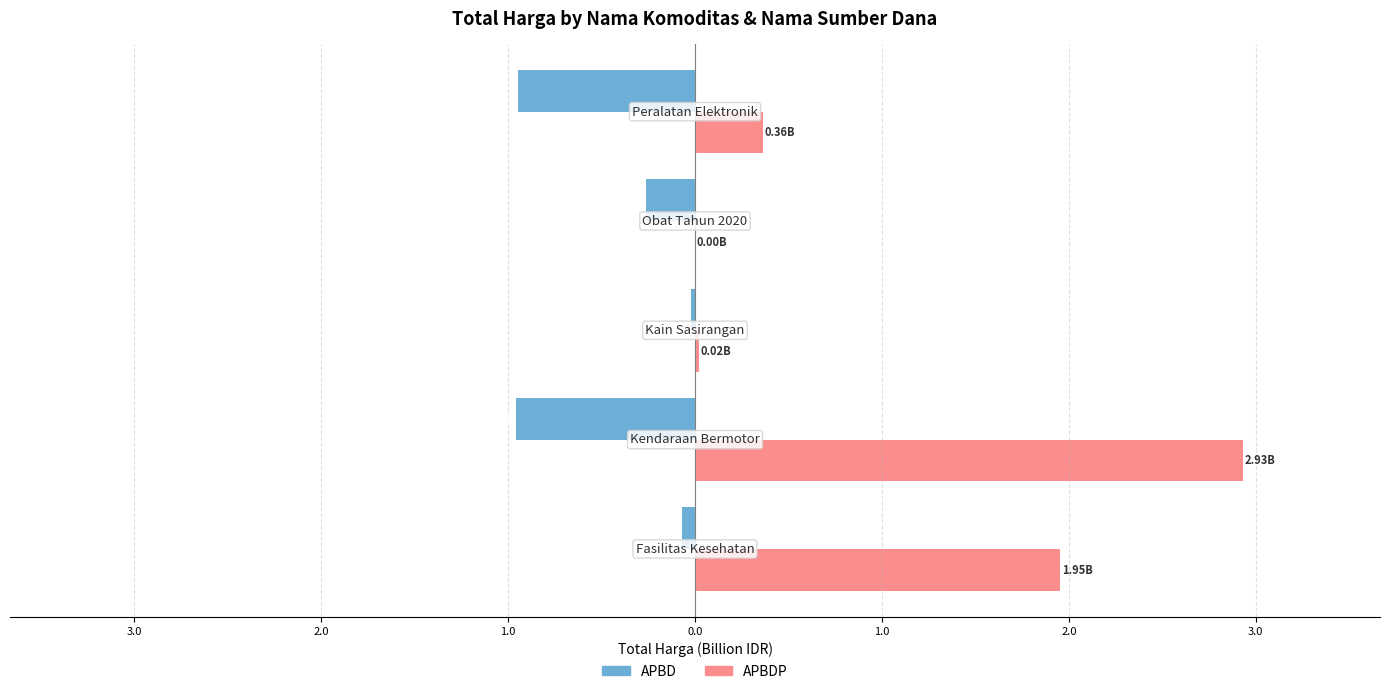

What are all the series names shown in the legend?

APBD, APBDP